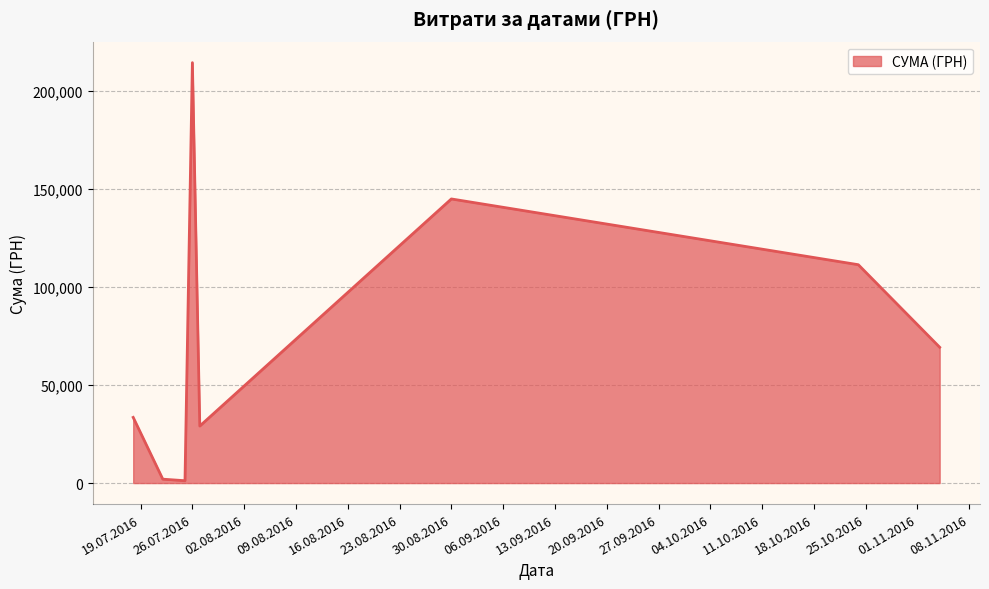

What is the greatest value displayed?

214373.3